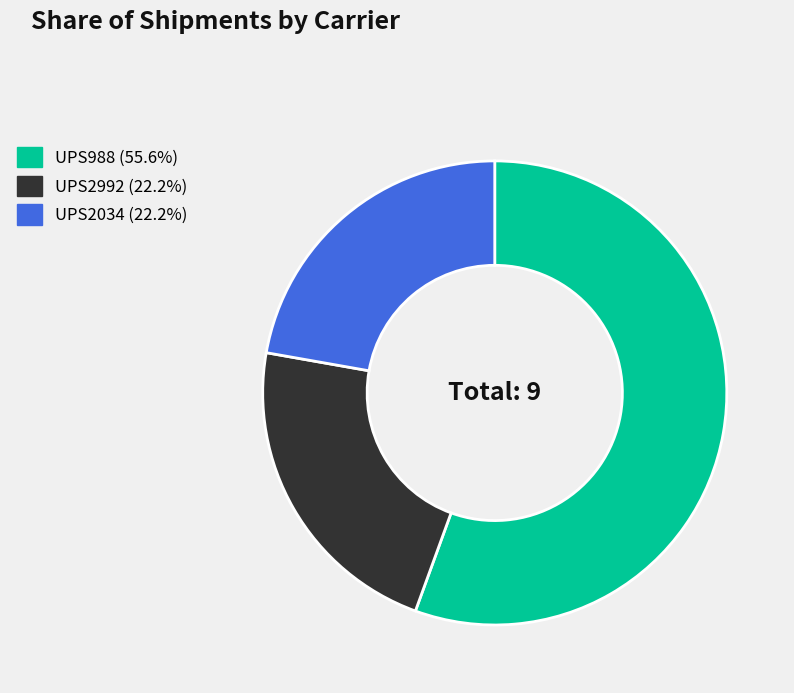

Do UPS2034 and UPS988 together represent more than half of the pie?

Yes